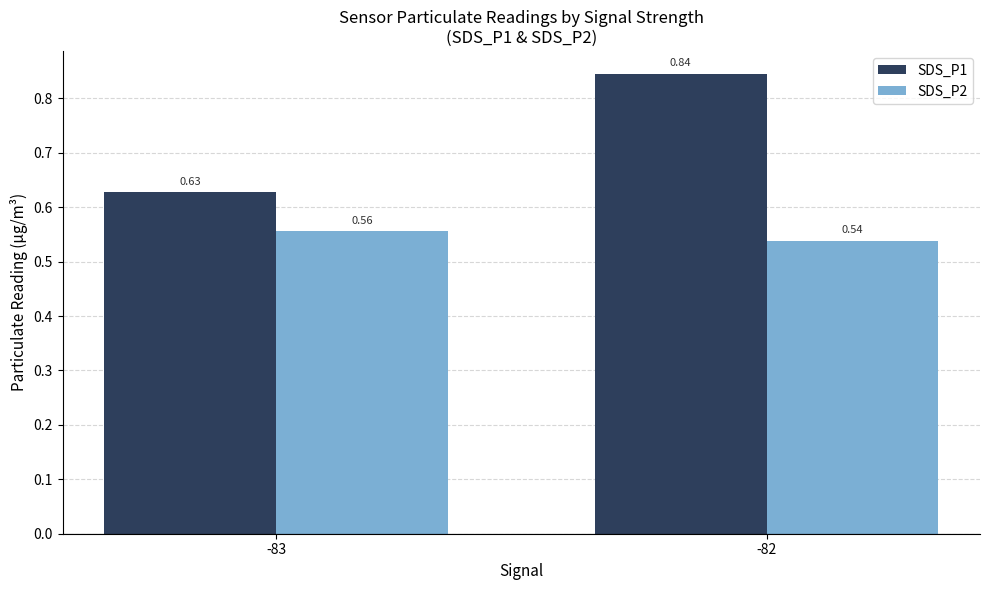

What is the average value of the SDS_P1 series?

0.7